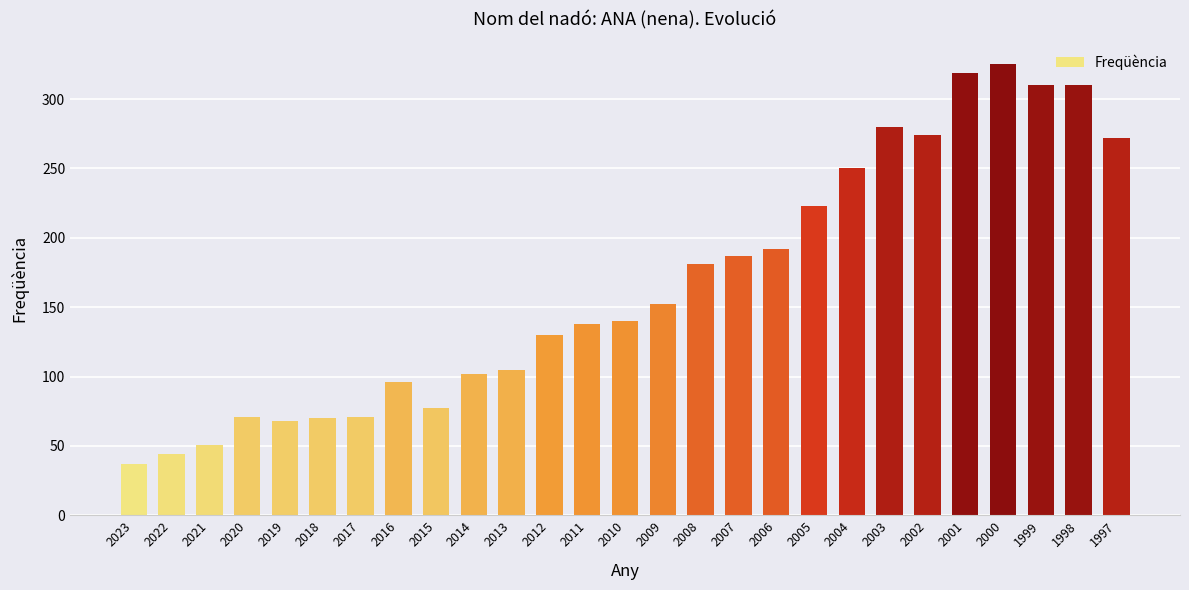

What is the greatest value displayed?

325